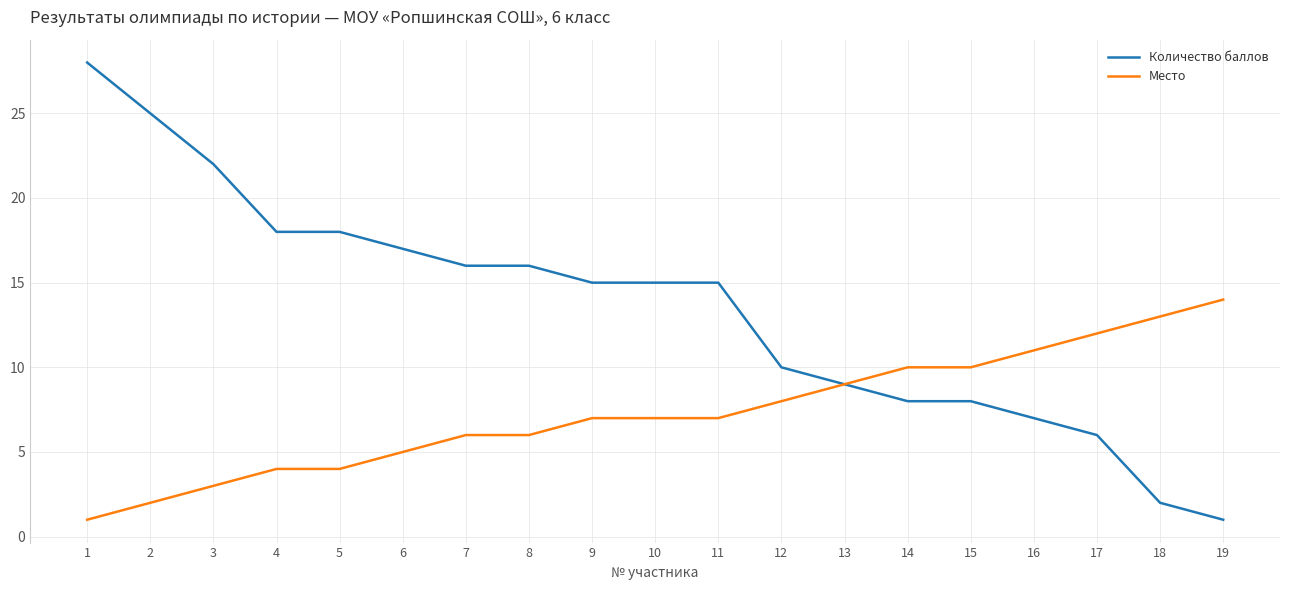

What is the difference between the highest and lowest values at 8?

10